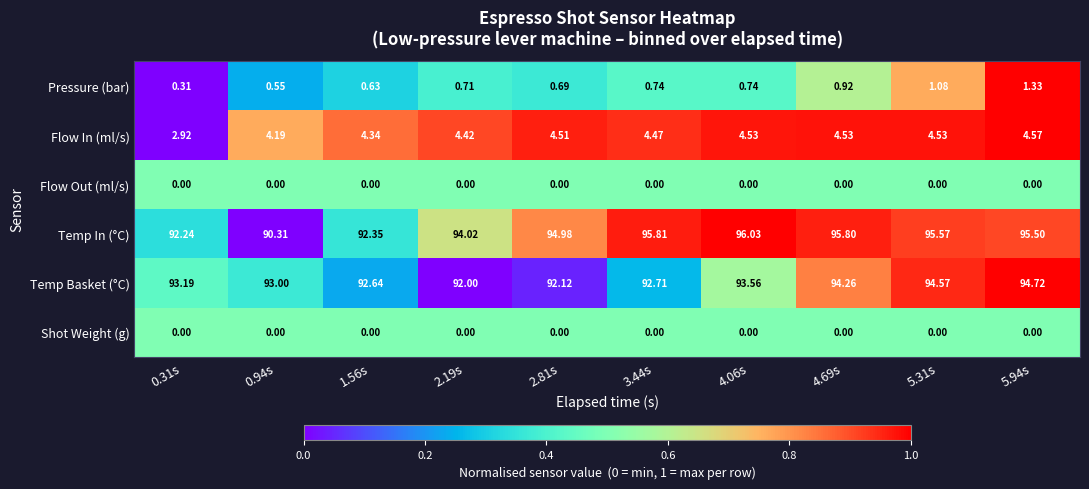

How many data points does each series have?

10